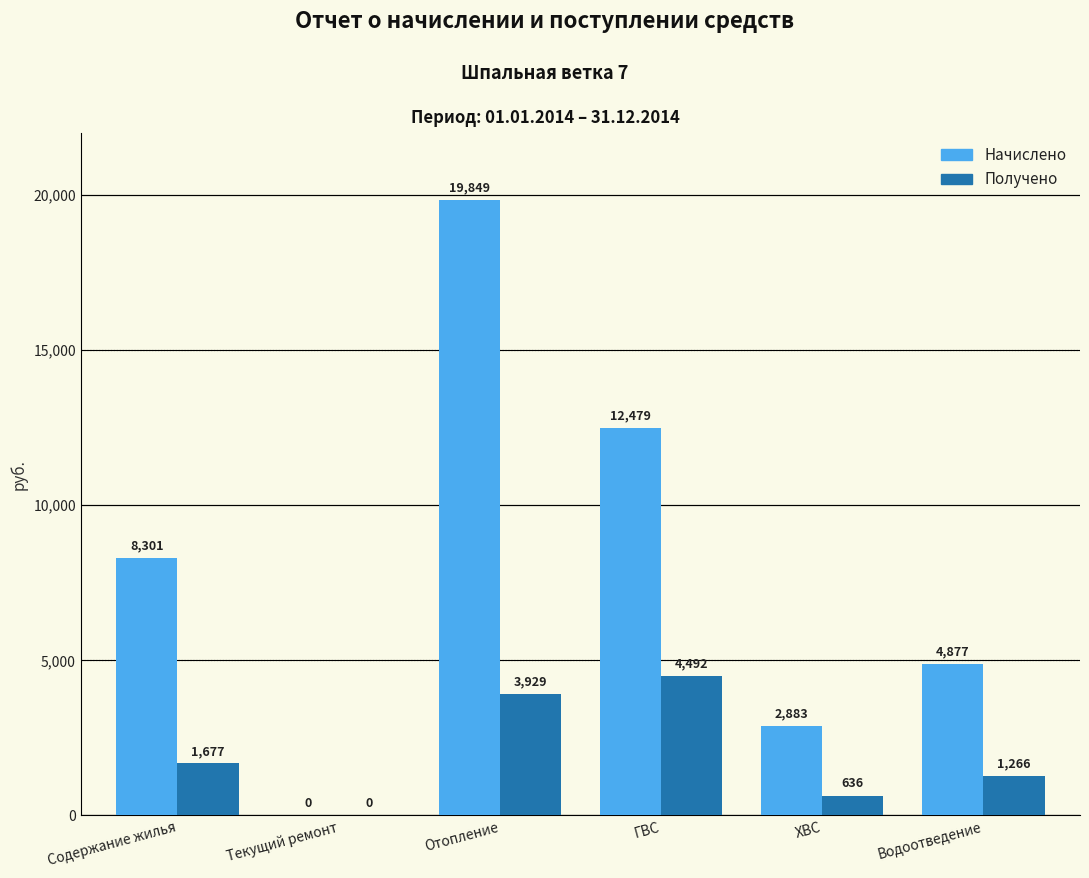

How many groups of bars are there?

6